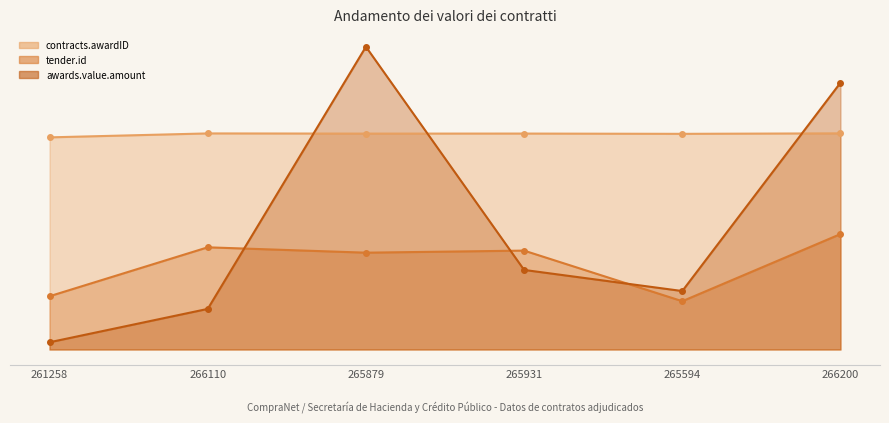

In tender.id, how many points are higher than both neighbors (excluding endpoints)?

2